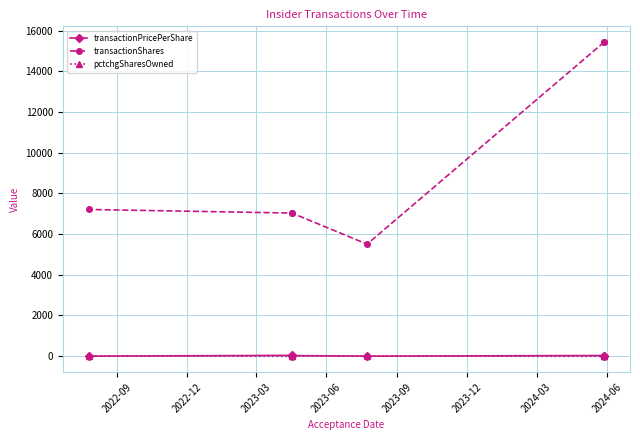

How many interior local valleys does the pctchgSharesOwned series have?

2